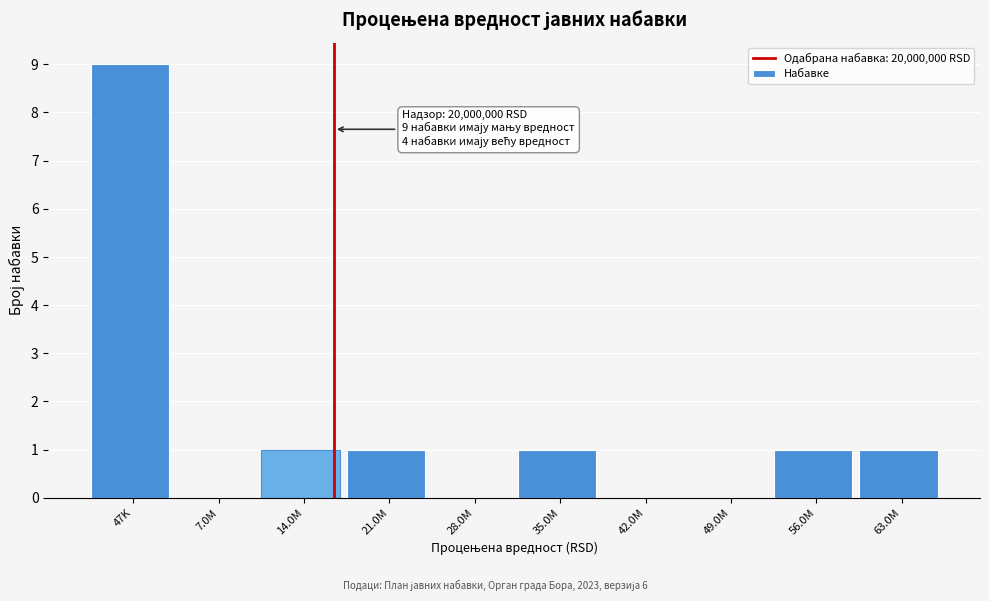

Reading right to left, extract all data points from this chart.

63.0M=1	56.0M=1	49.0M=0	42.0M=0	35.0M=1	28.0M=0	21.0M=1	14.0M=1	7.0M=0	47K=9